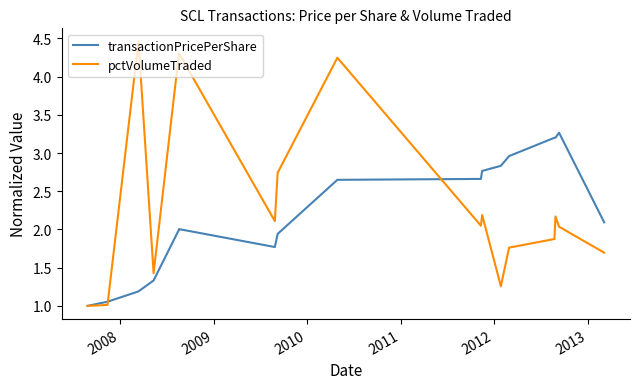

True or false: transactionPricePerShare has more than 1 points higher than both neighbors.

True